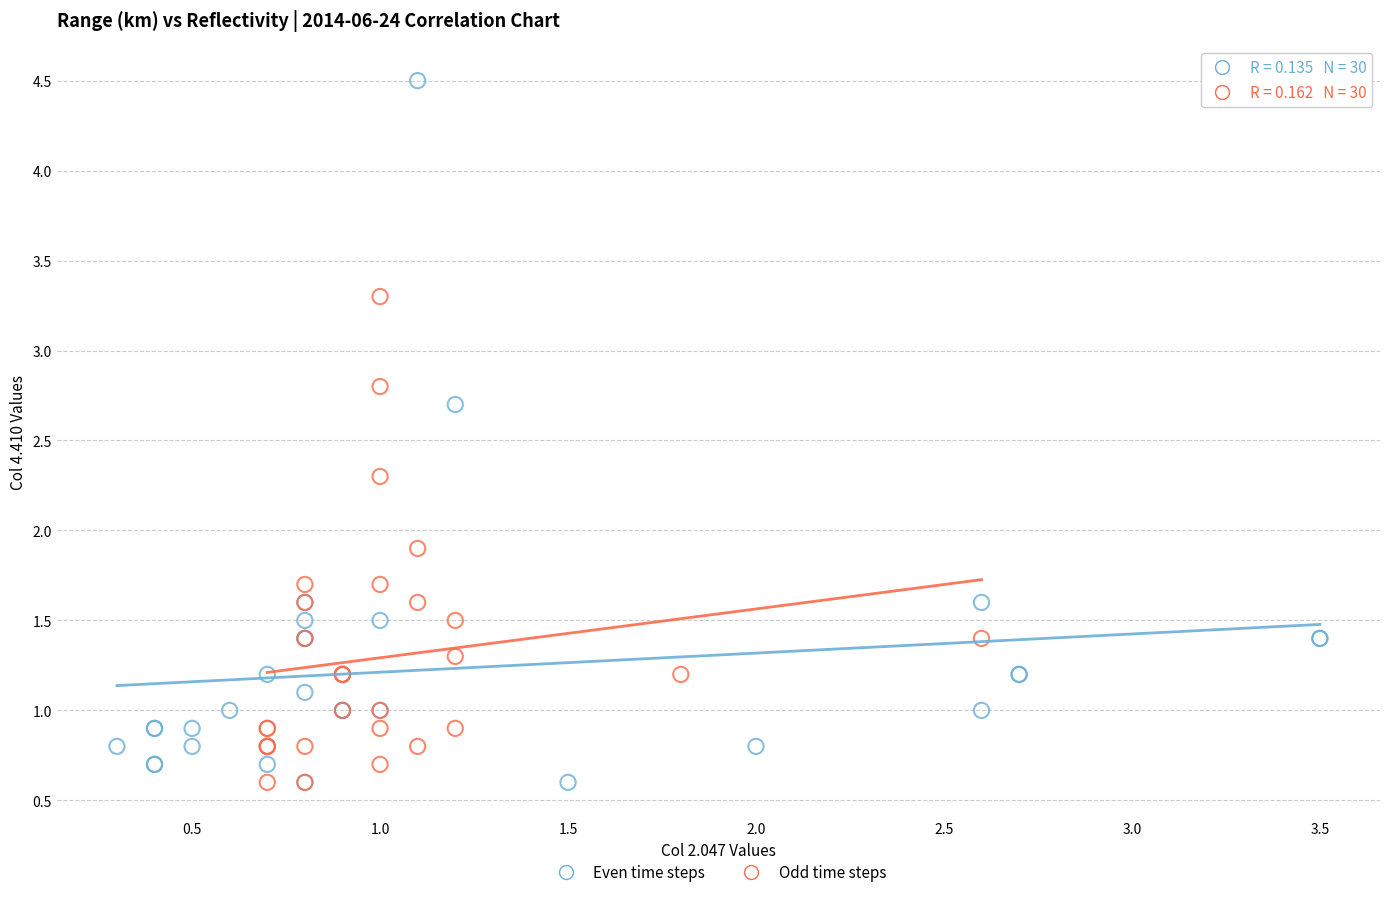

Which series has the widest spread of Y values?

Even time steps